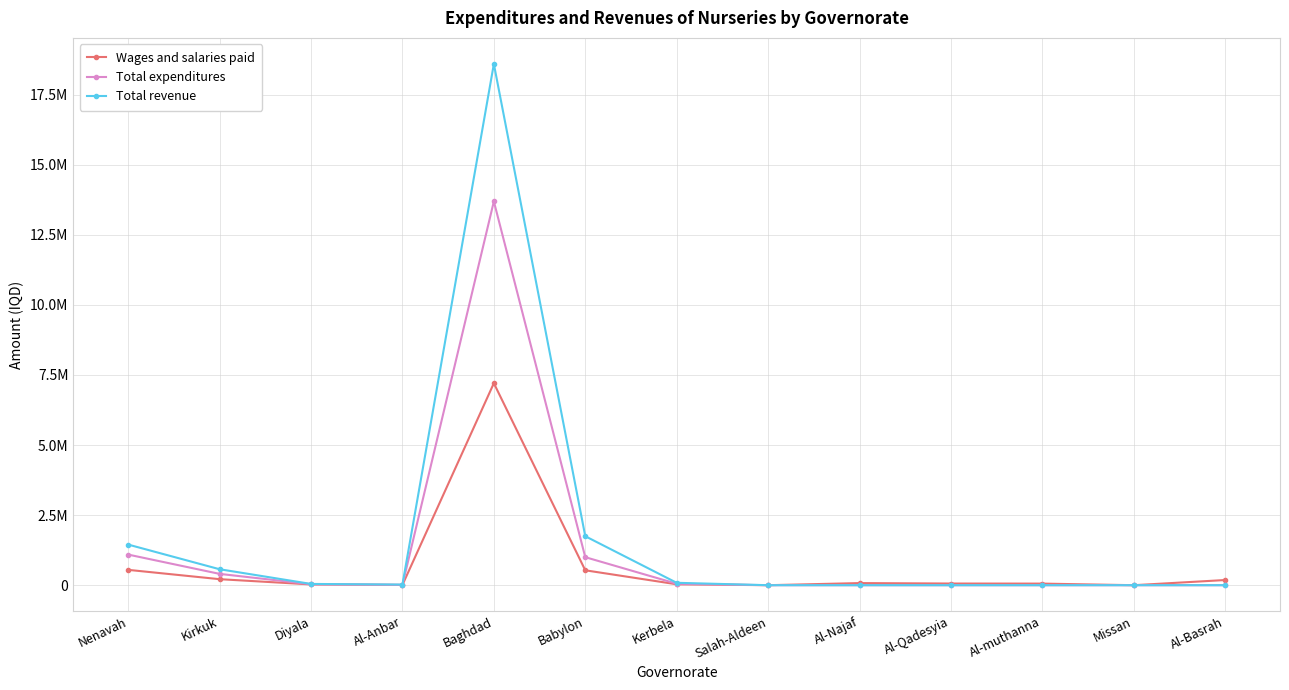

Reading right to left, list all the values displayed in this chart.

Wages and salaries paid: Al-Basrah=184200.0	Missan=0.0	Al-muthanna=56700.0	Al-Qadesyia=59200.0	Al-Najaf=75000.0	Salah-Aldeen=0.0	Kerbela=32400.0	Babylon=531570.0	Baghdad=7205430.0	Al-Anbar=8250.0	Diyala=27600.0	Kirkuk=214610.0	Nenavah=547130.0
Total expenditures: Al-Basrah=0.0	Missan=0.0	Al-muthanna=0.0	Al-Qadesyia=0.0	Al-Najaf=0.0	Salah-Aldeen=0.0	Kerbela=51950.0	Babylon=999847.0	Baghdad=13691990.0	Al-Anbar=12440.0	Diyala=35130.0	Kirkuk=403670.0	Nenavah=1091839.0
Total revenue: Al-Basrah=0.0	Missan=0.0	Al-muthanna=0.0	Al-Qadesyia=0.0	Al-Najaf=0.0	Salah-Aldeen=0.0	Kerbela=85580.0	Babylon=1747140.0	Baghdad=18594662.0	Al-Anbar=22500.0	Diyala=44960.0	Kirkuk=569000.0	Nenavah=1448582.0